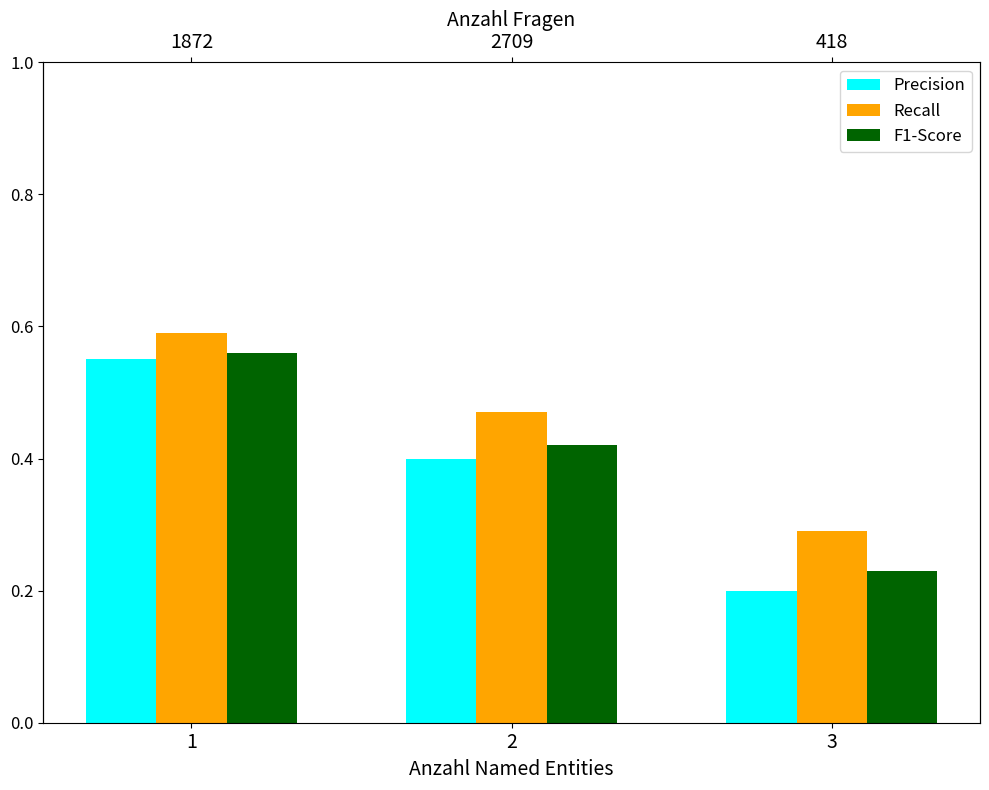

What is the maximum value for F1-Score?

0.6